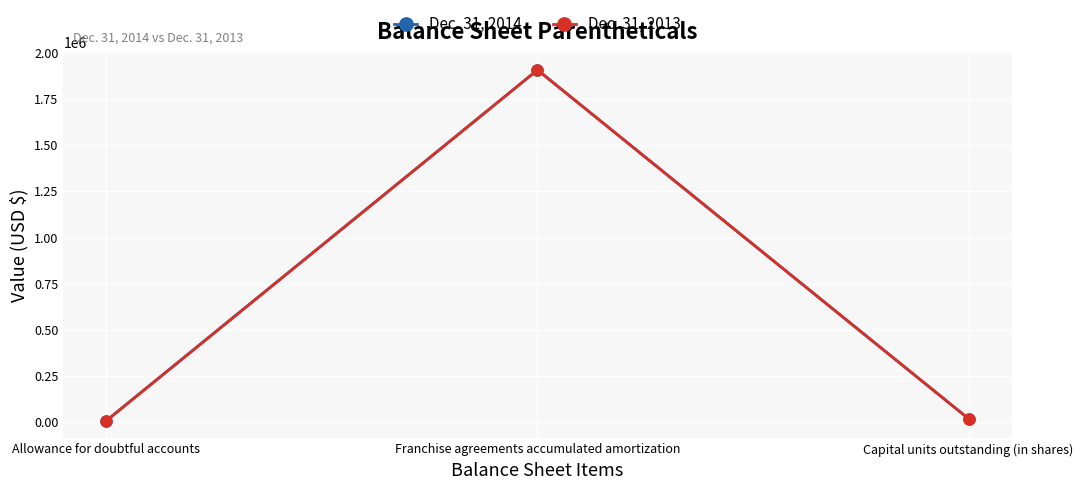

What is the greatest value displayed?

1907136